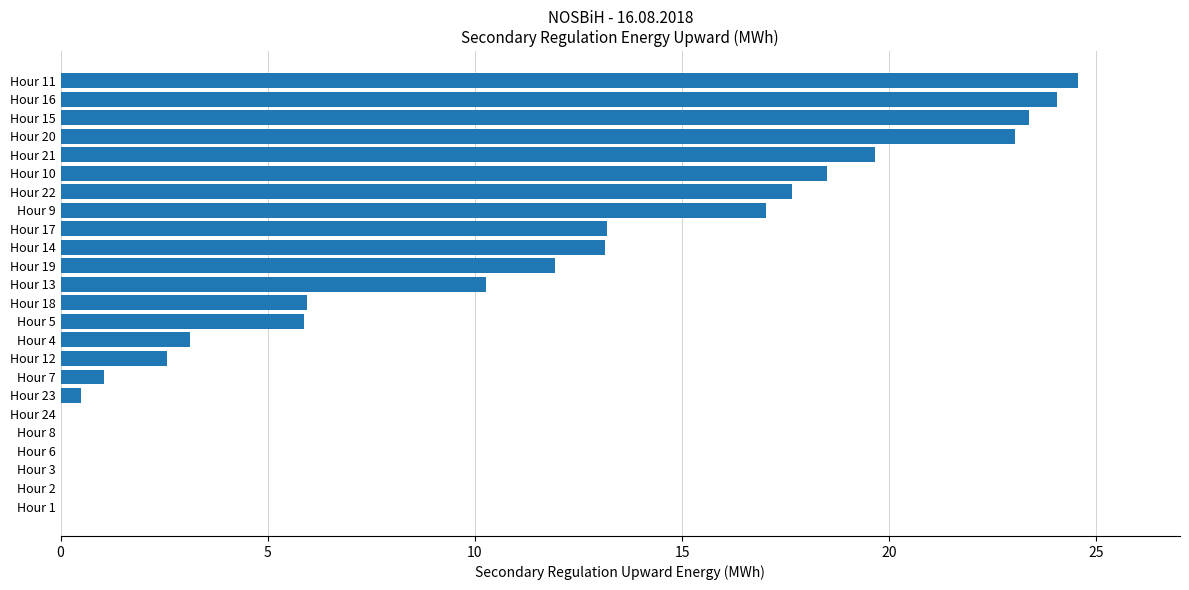

Which has a higher value, Hour 19 or Hour 5?

Hour 19